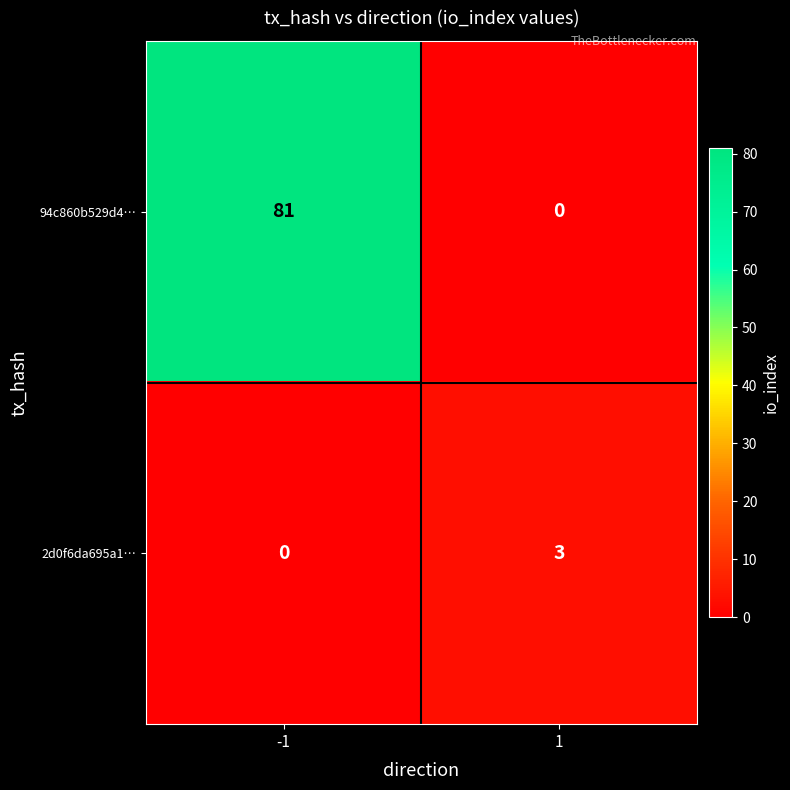

What is the sum of all 2d0f6da695a1… values?

3